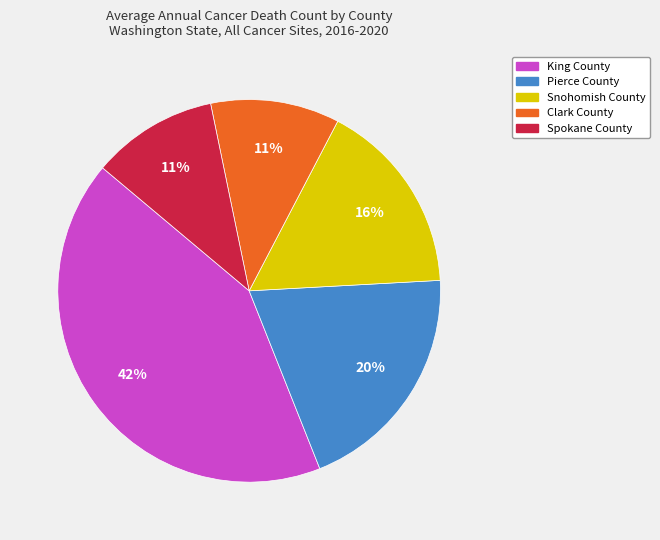

To the nearest percent, what percentage of the pie is Snohomish County?

16%